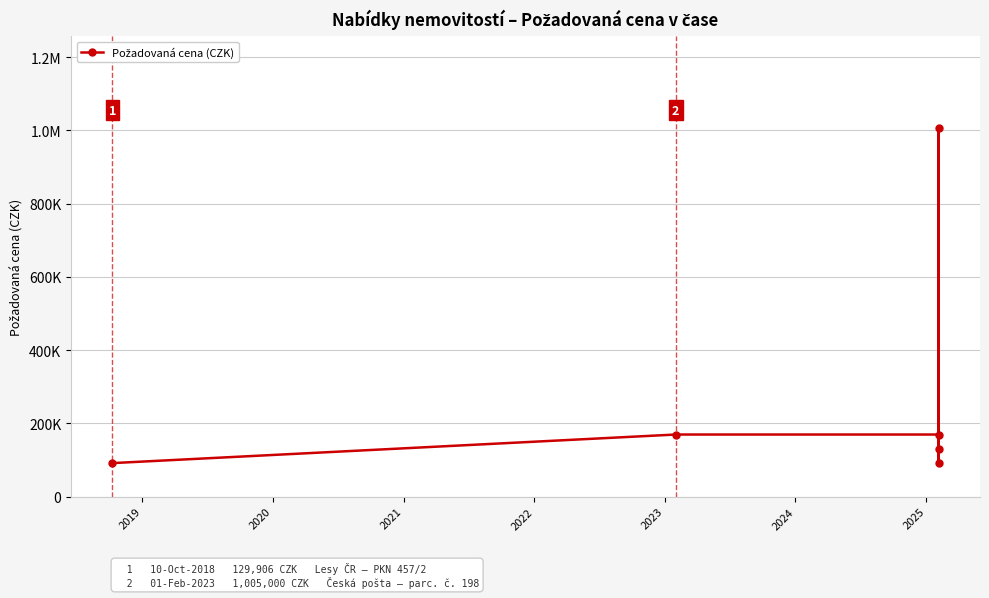

Which has a higher value, 2020 or 2019?

2020